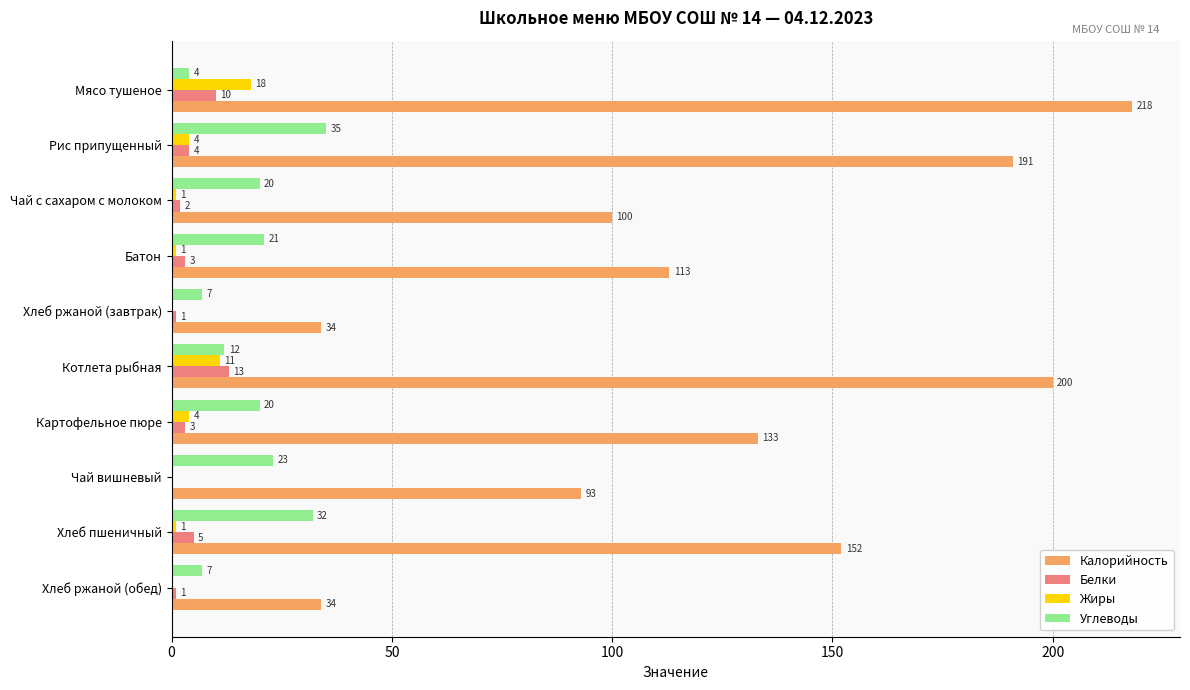

How many data points does each series have?

10